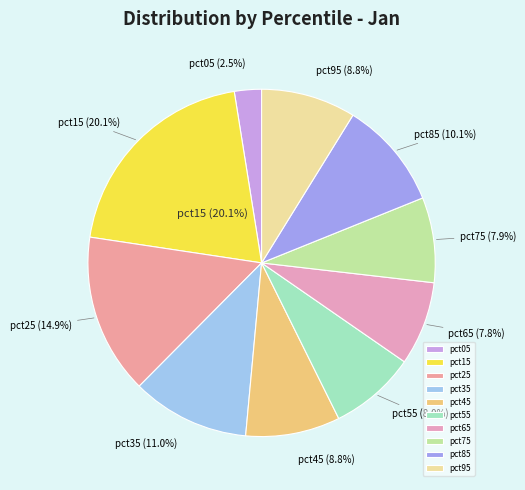

To the nearest percent, what percentage of the pie is pct35?

11%